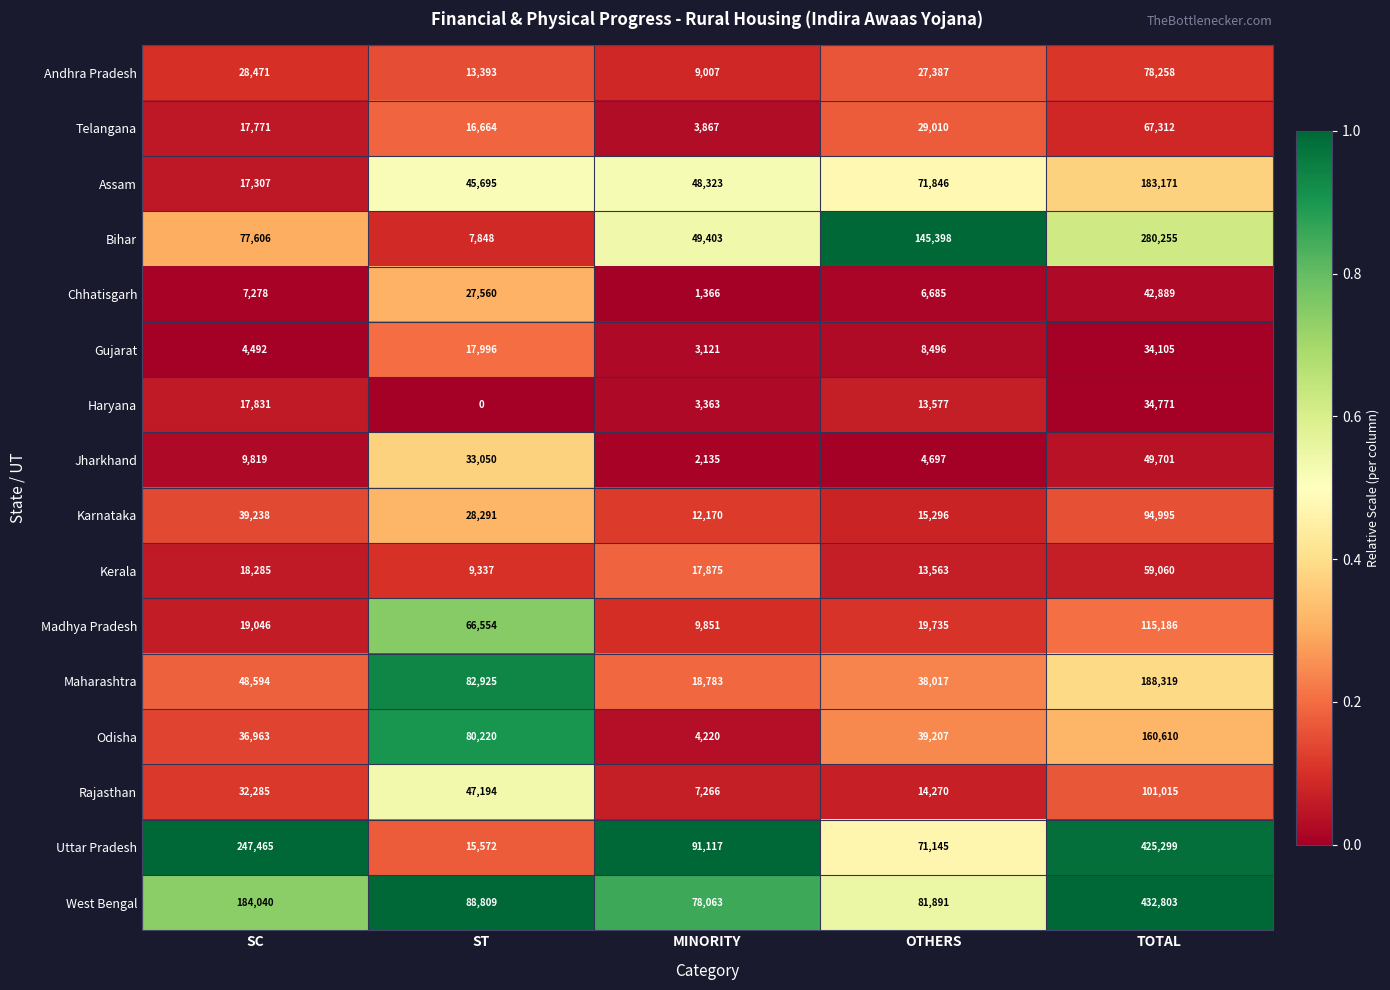

Rank the series by their maximum value, from lowest to highest.

Gujarat, Haryana, Chhatisgarh, Jharkhand, Kerala, Telangana, Andhra Pradesh, Karnataka, Rajasthan, Madhya Pradesh, Odisha, Assam, Maharashtra, Bihar, Uttar Pradesh, West Bengal